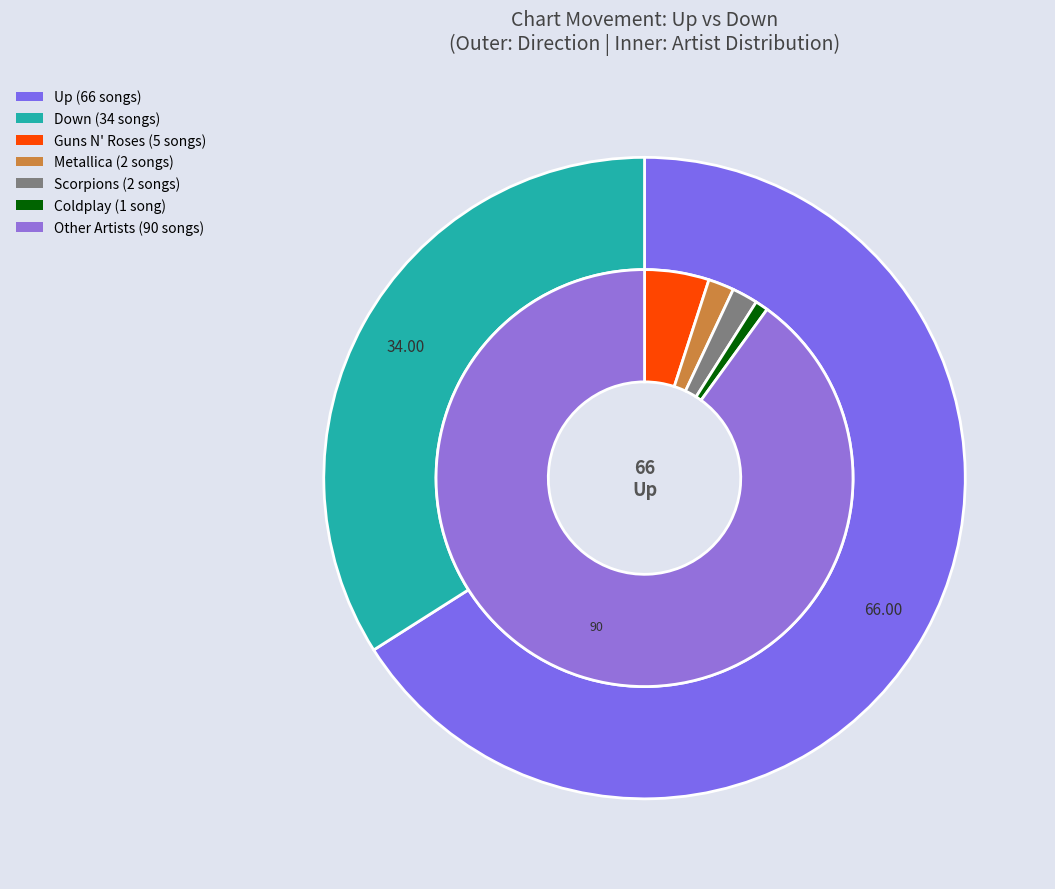

What is the largest slice in the pie chart?

up